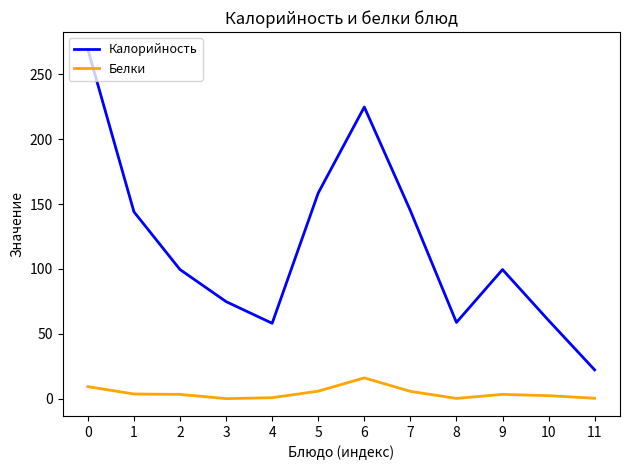

True or false: Калорийность and Белки intersect in this chart.

False